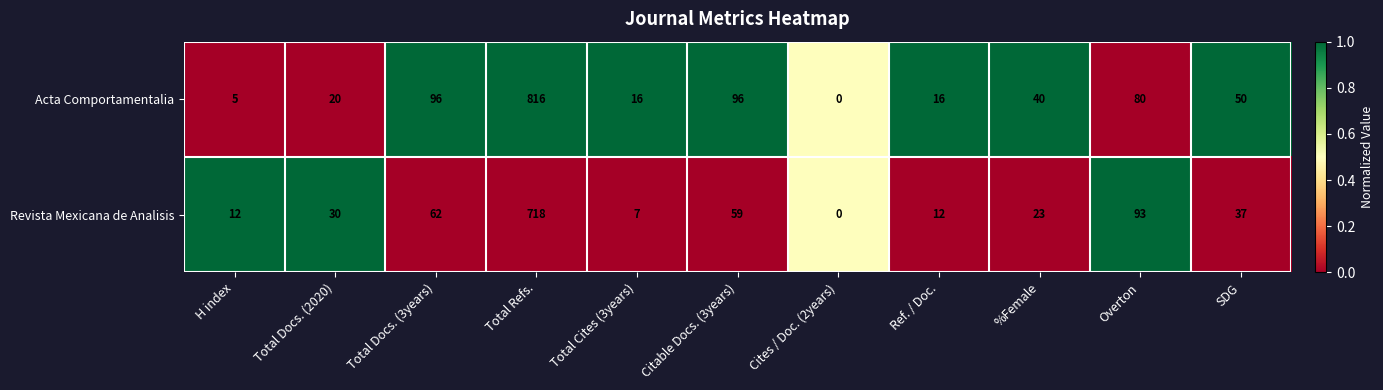

What is the average value of the Acta Comportamentalia series?

112